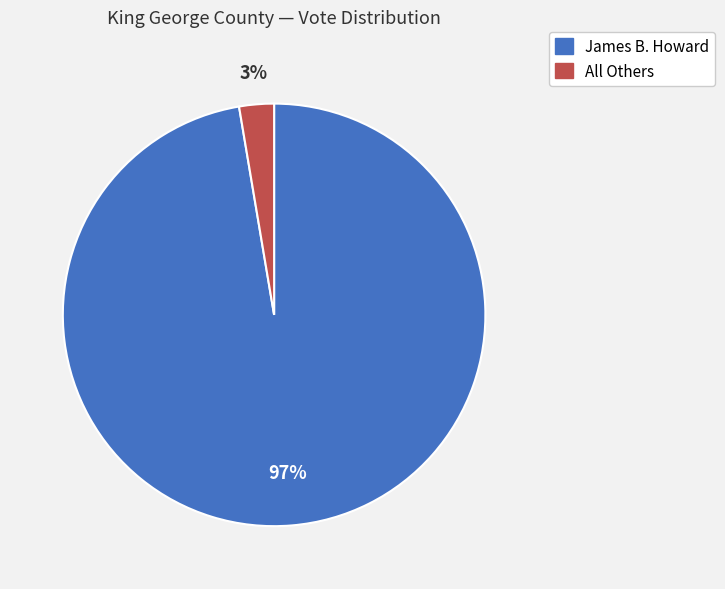

To the nearest percent, what is the combined percentage of James B. Howard and All Others?

100%